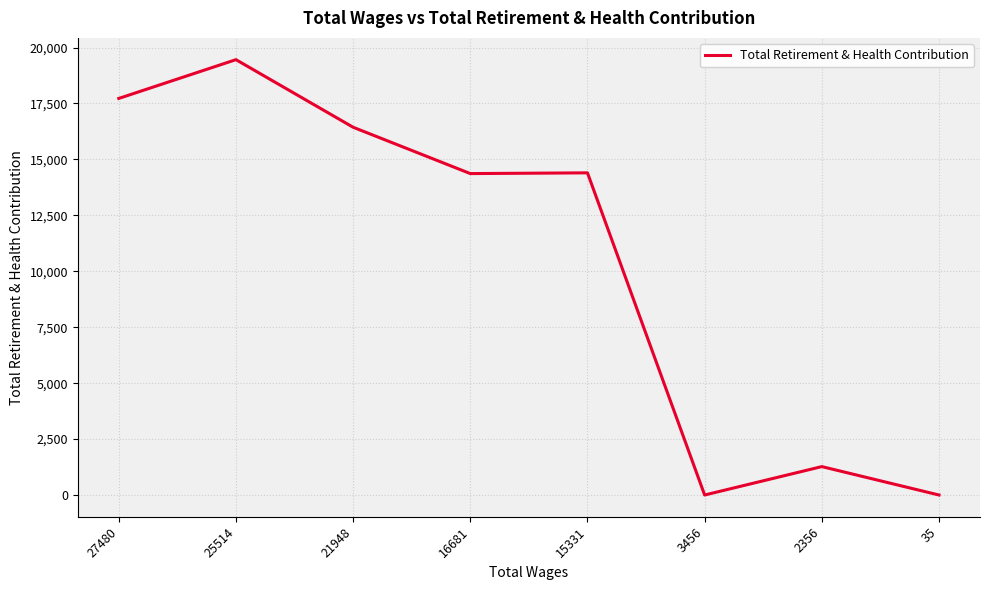

Which has a higher value, 2356 or 25514?

25514